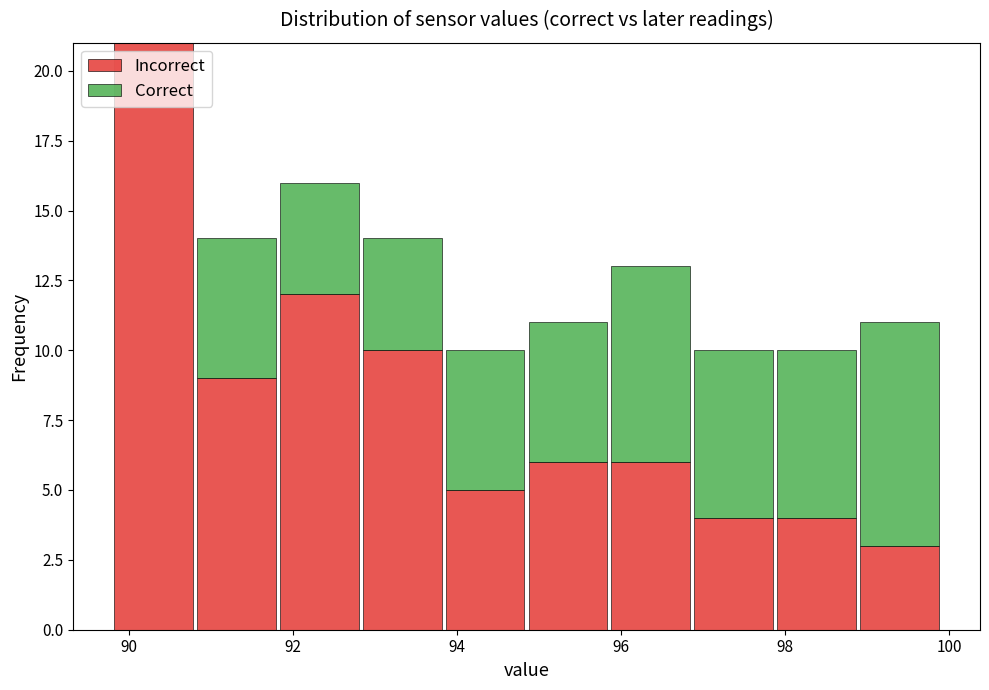

Reading left to right, transcribe this chart: for each stacked bar, give the range it covers on the x-axis and its total height. Neither the bar edges nor the heights are printed on the chart, so give them approximately, as read against the axes.

89.8 to 90.8: 21
90.8 to 91.8: 14
91.8 to 92.8: 16
92.8 to 93.8: 14
93.8 to 94.8: 10
94.8 to 95.8: 11
95.8 to 96.8: 13
96.8 to 97.8: 10
97.8 to 98.8: 10
98.8 to 100.0: 11